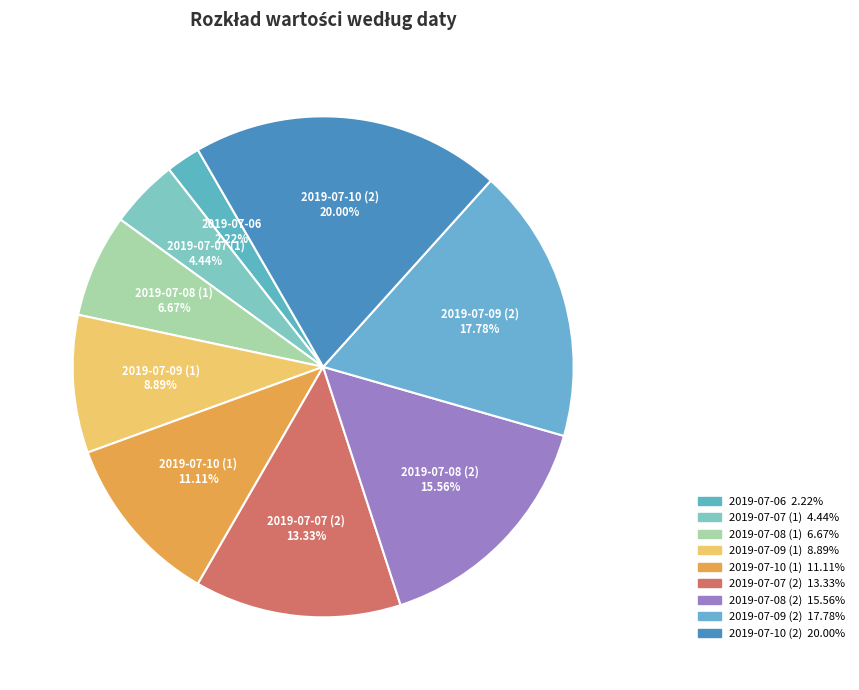

To the nearest percent, what percentage of the pie is 2019-07-10 (2)?

20%